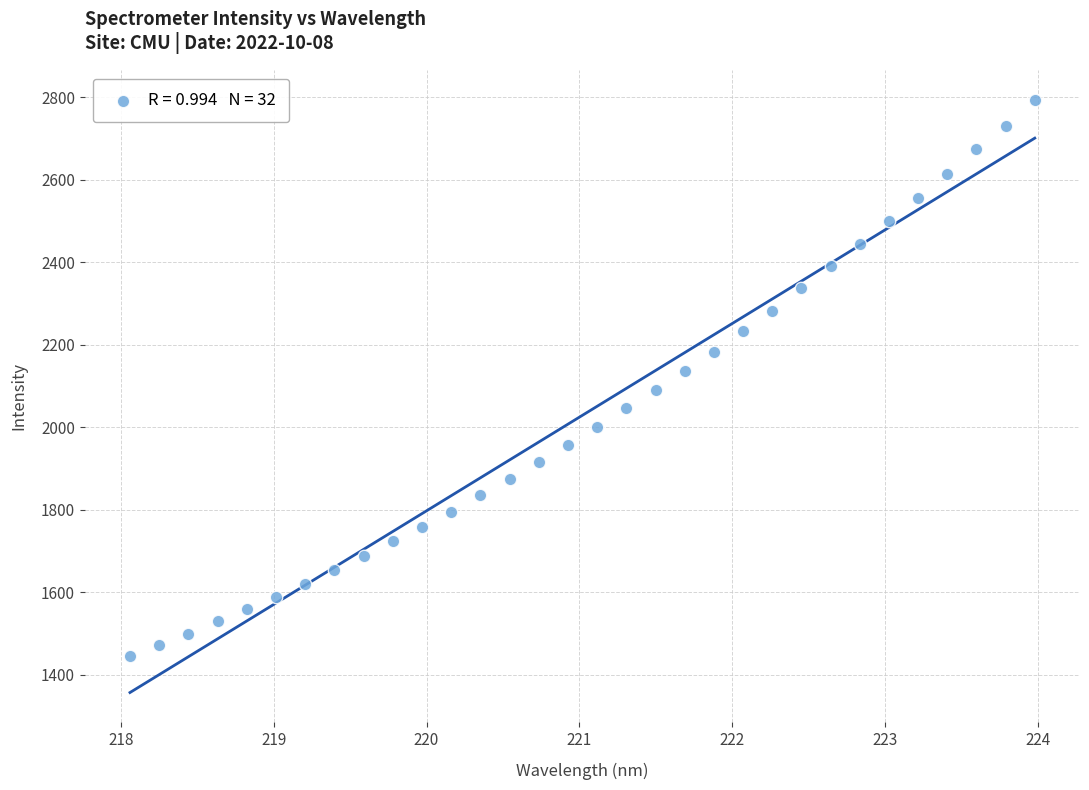

What is the range of X values (max minus min)?

5.9